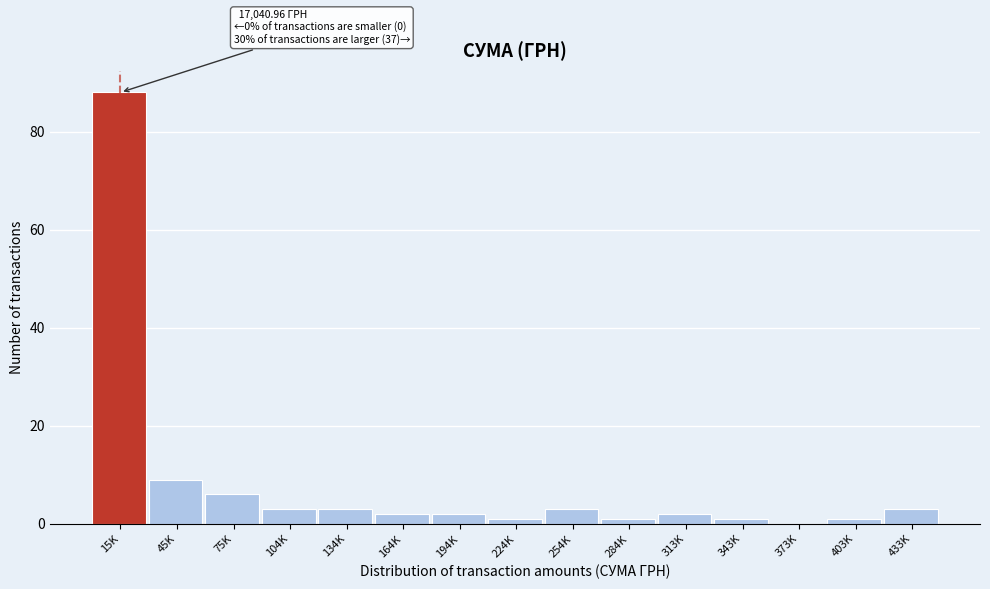

Reading left to right, transcribe all the data shown in this chart.

15K=88	45K=9	75K=6	104K=3	134K=3	164K=2	194K=2	224K=1	254K=3	284K=1	313K=2	343K=1	373K=0	403K=1	433K=3